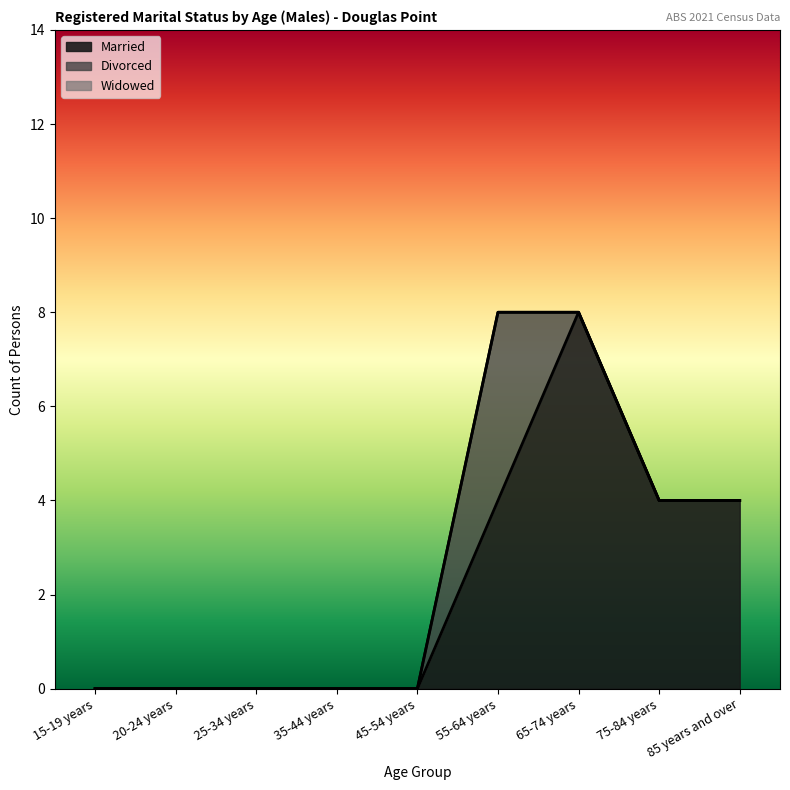

At which label is Married closest to 4?

55-64 years